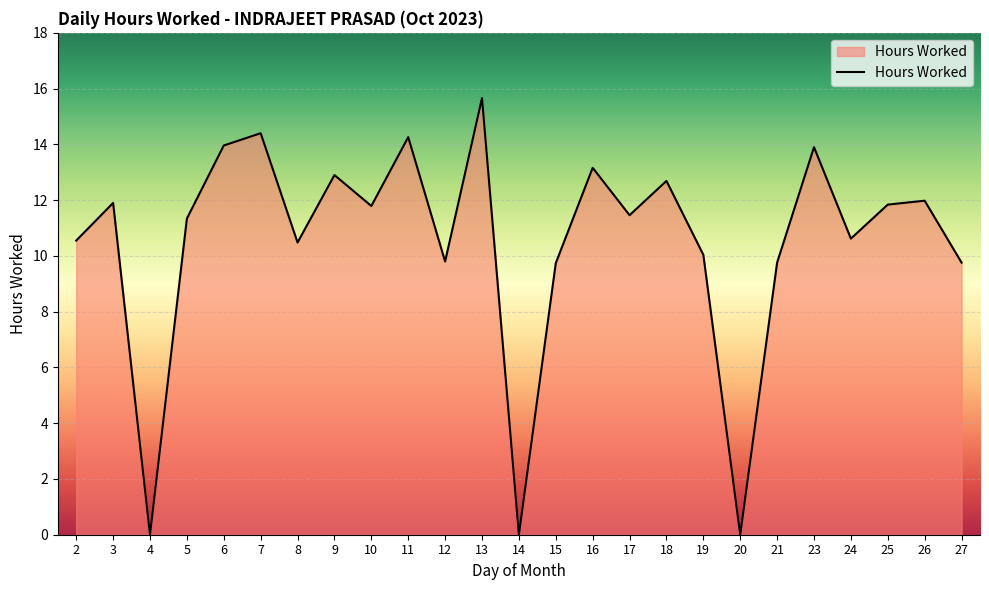

Between 21 and 8, which is larger?

8